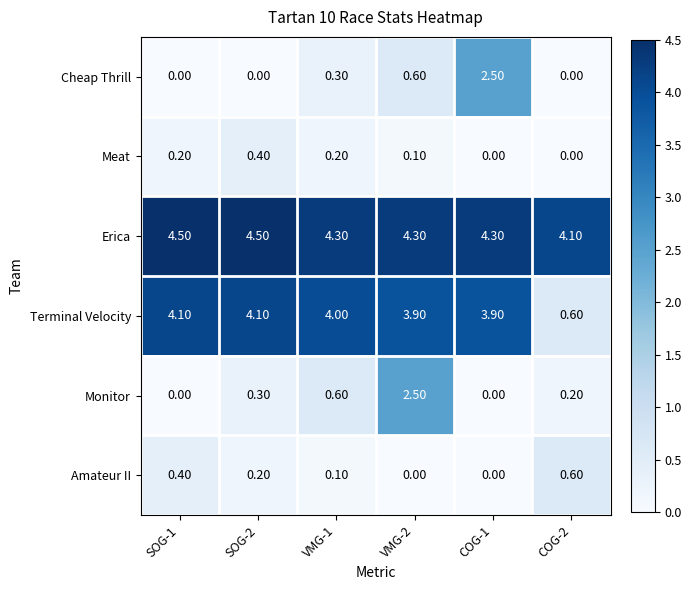

What is the difference between the second highest and second lowest values in the Cheap Thrill series?

0.6